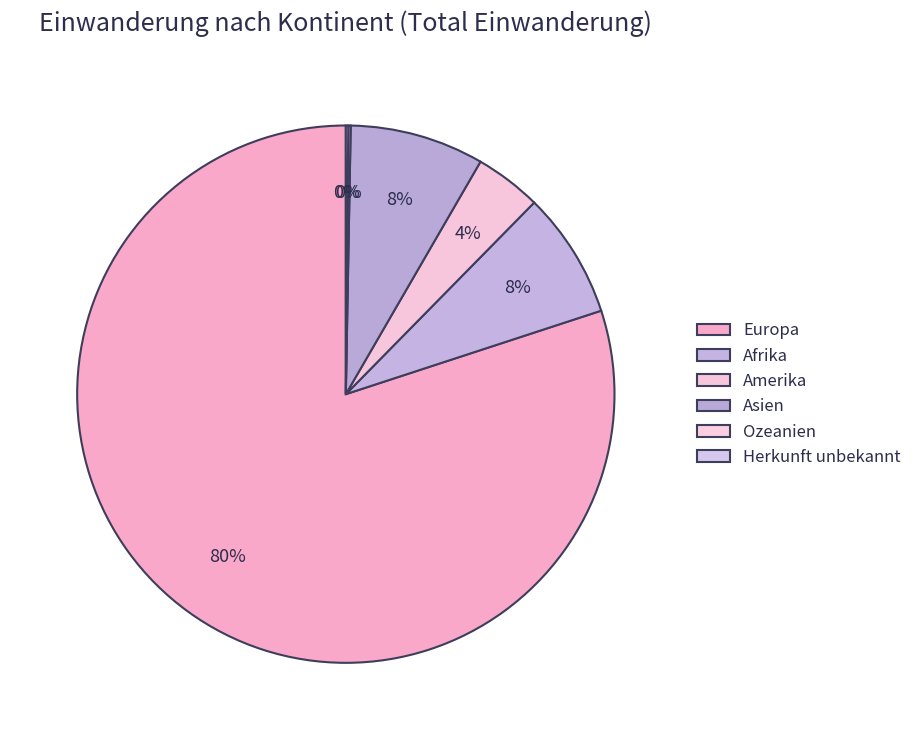

Does any single category account for the majority?

Yes